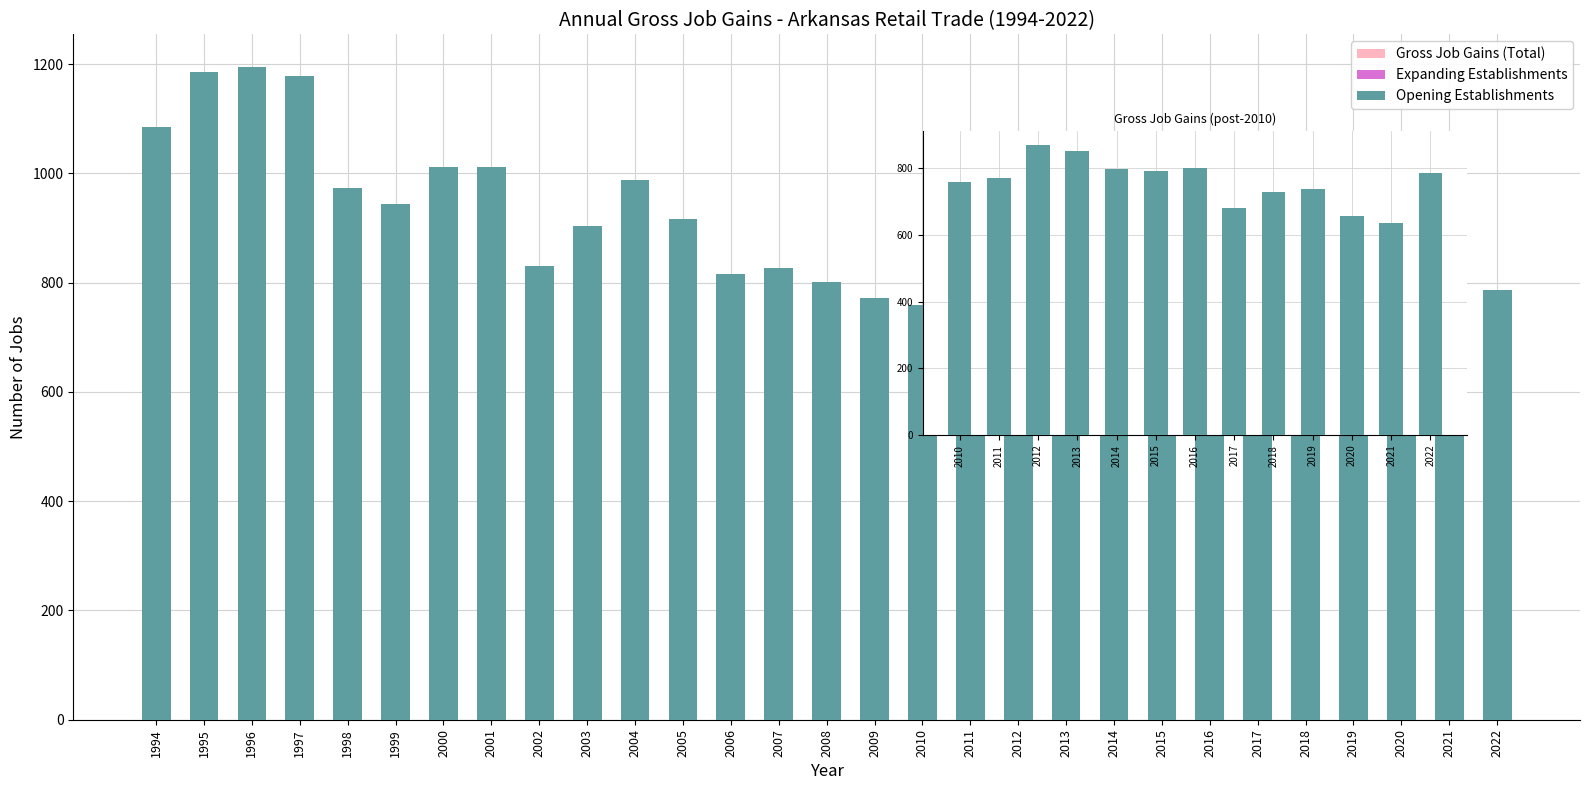

What is the total value across all series at 2016?

1602